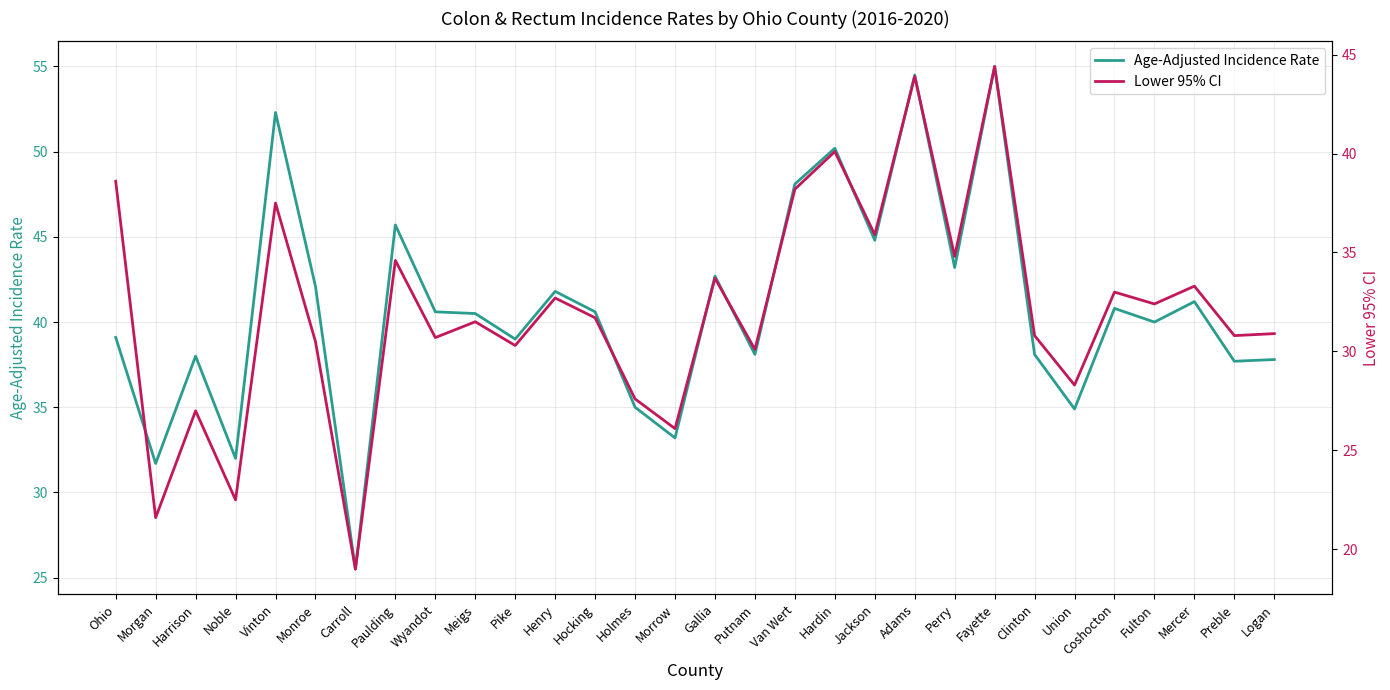

At which label does Lower 95% CI first exceed 31?

Ohio